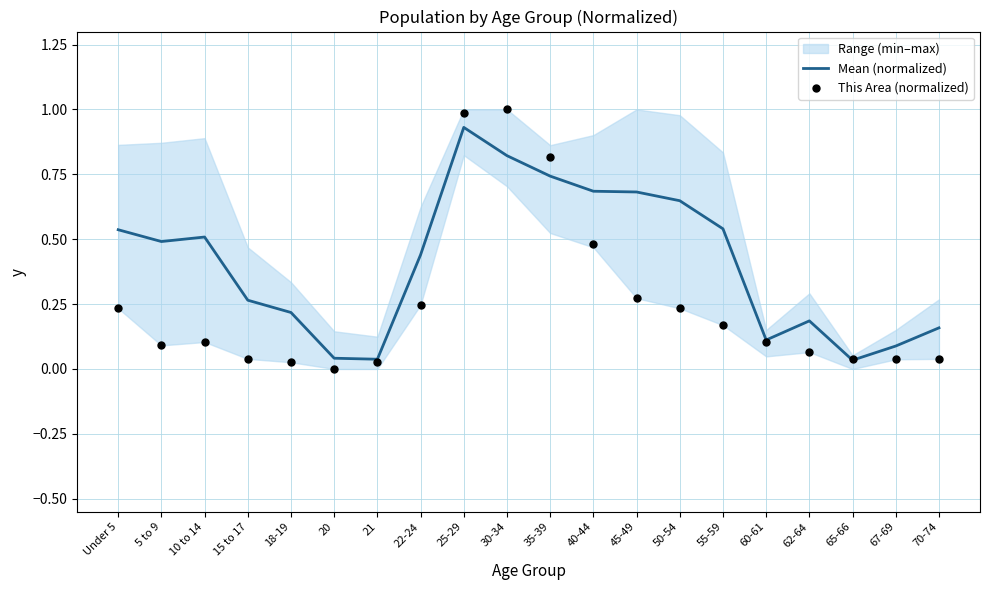

At how many categories does at least one series exceed 0?

20